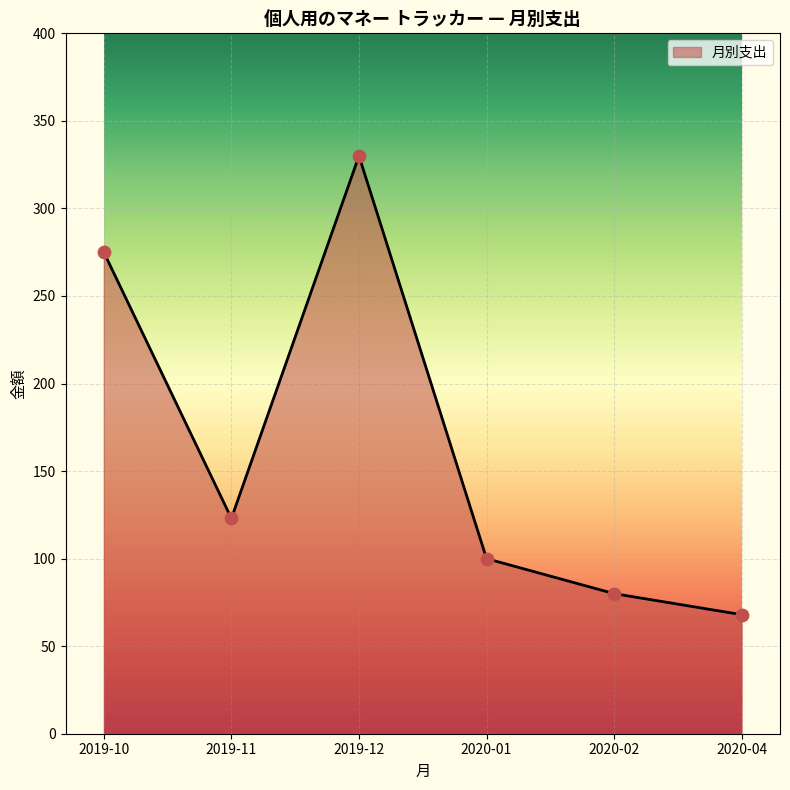

What is the ratio of the value at 2019-11 to the value at 2020-01?

1.2